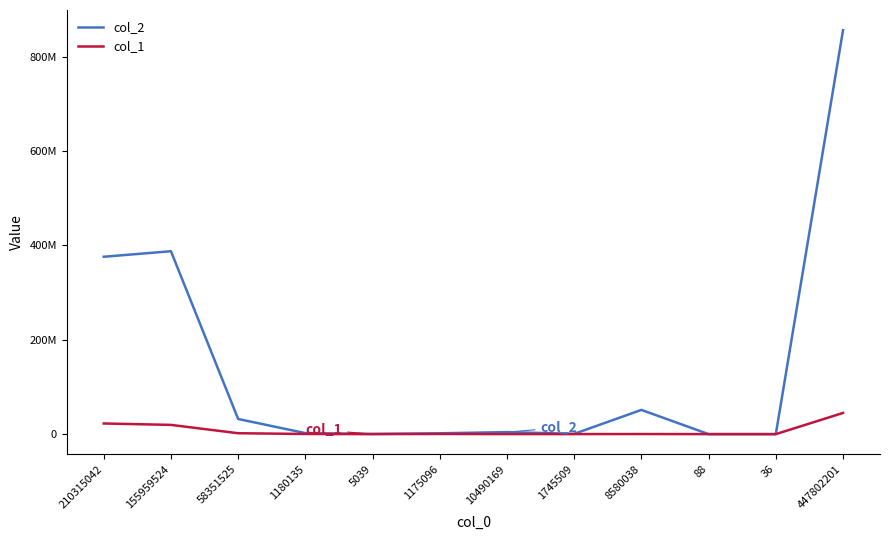

True or false: col_2 and col_1 intersect in this chart.

False